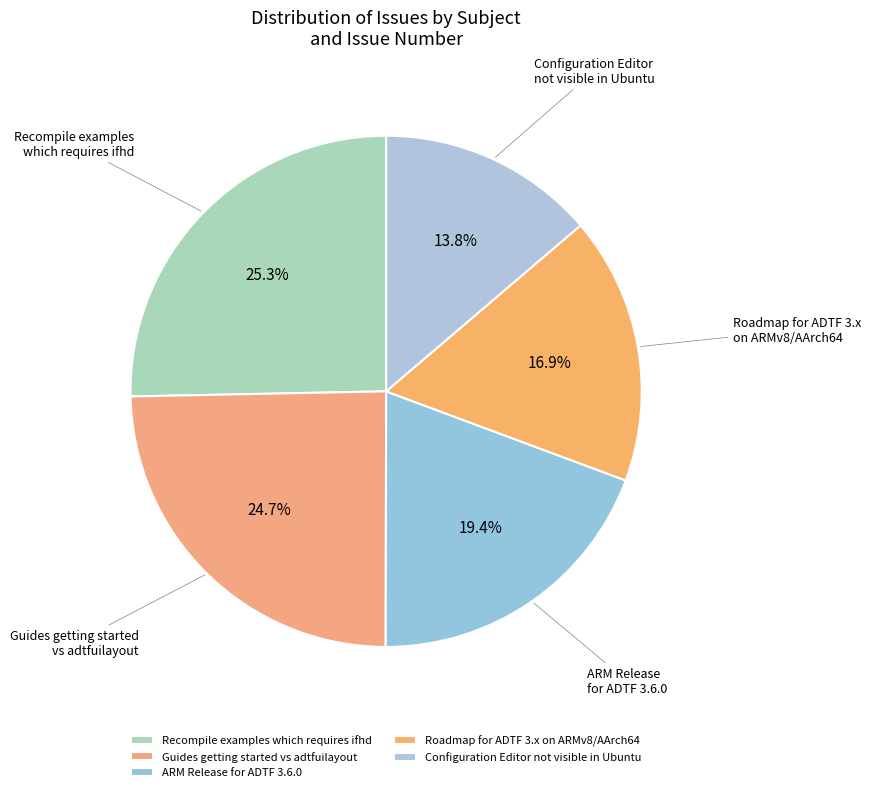

What portion of the pie excludes Recompile examples which requires ifhd?

74.7%